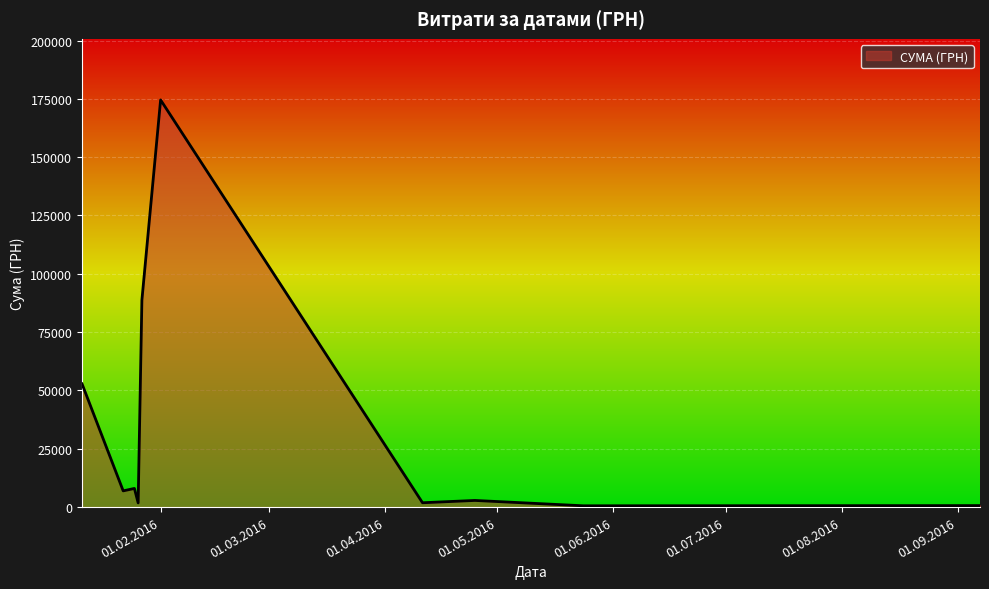

Does the chart have visible grid lines?

Yes